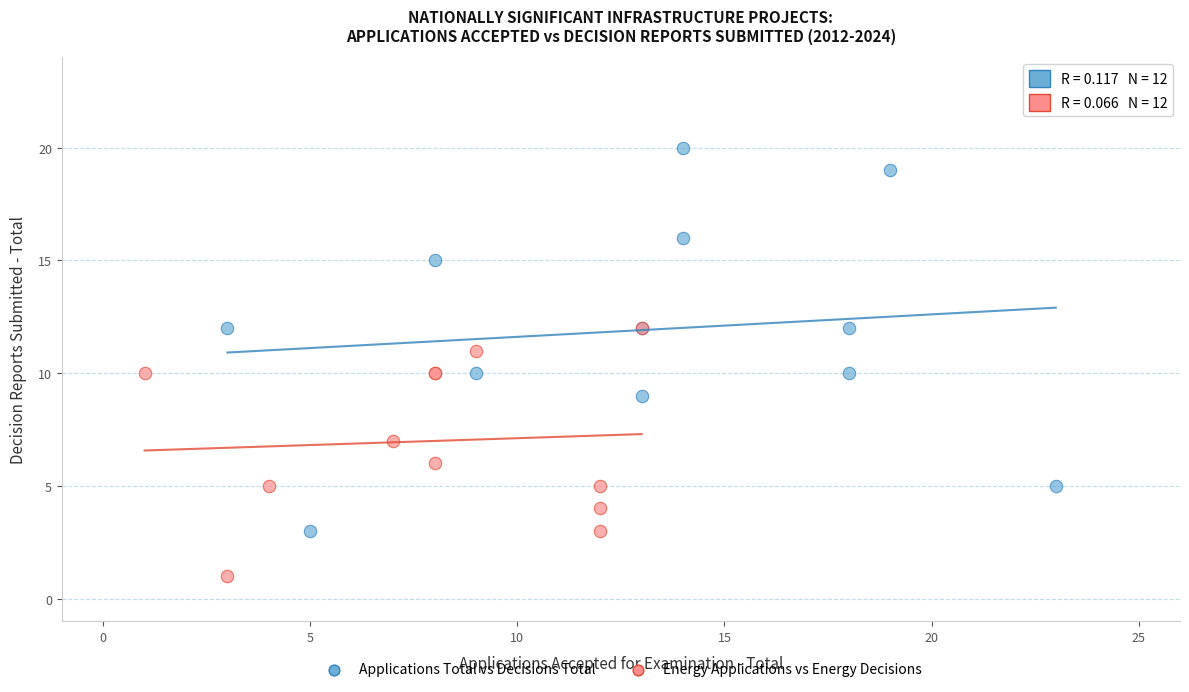

Which series has the largest Y range (max minus min)?

Applications Total vs Decisions Total